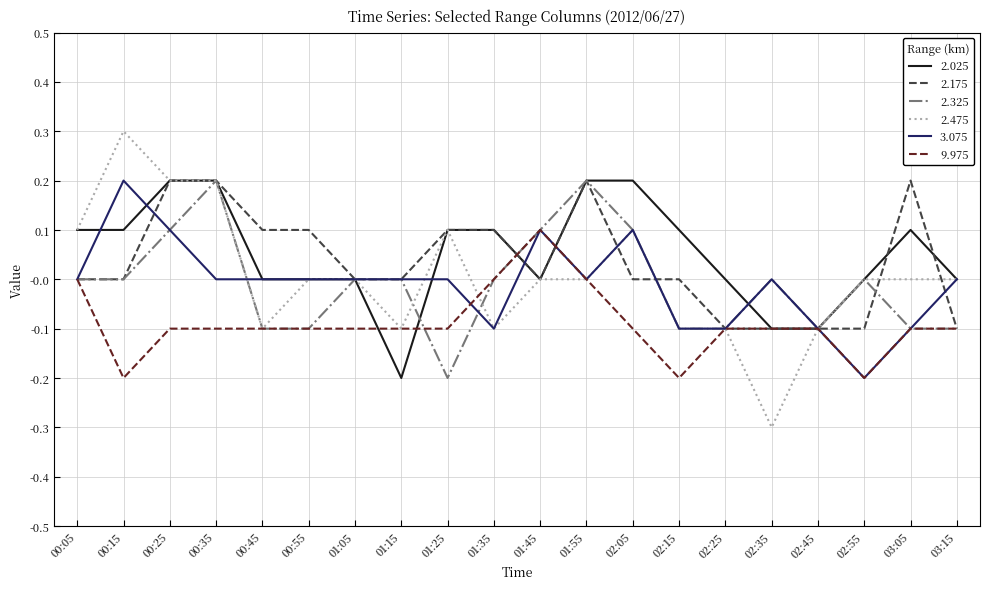

What position from the right is 01:35?

11